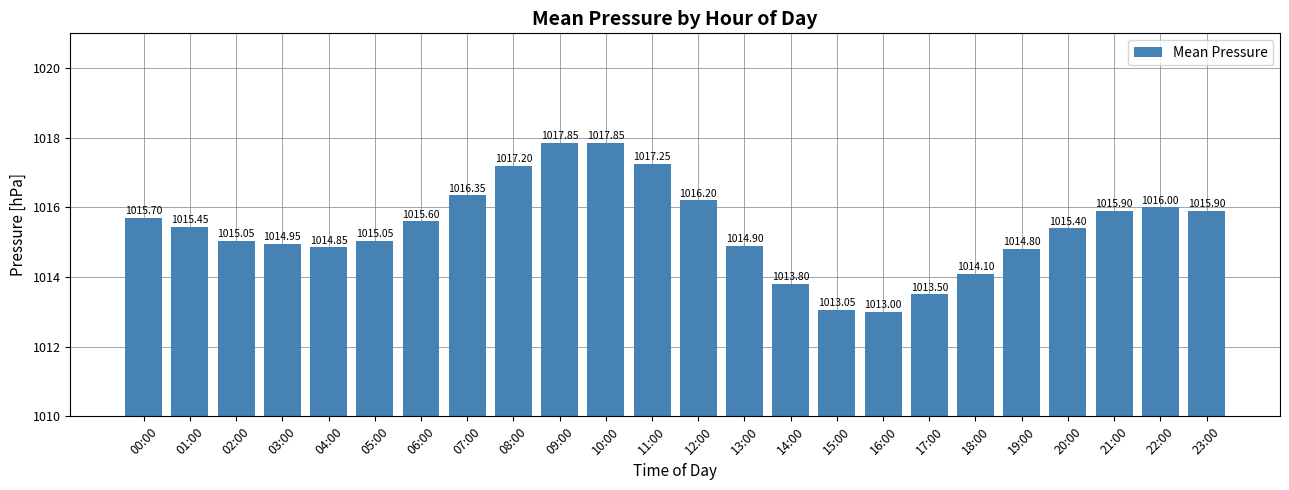

What is the minimum value shown in the chart?

1013.0